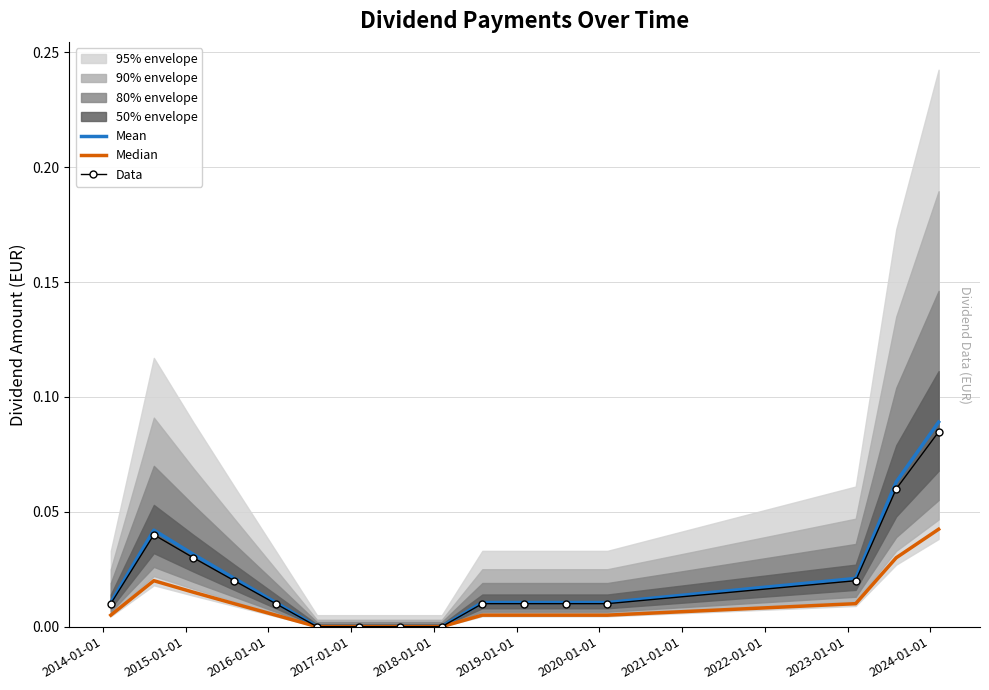

True or false: Mean and Data intersect in this chart.

False